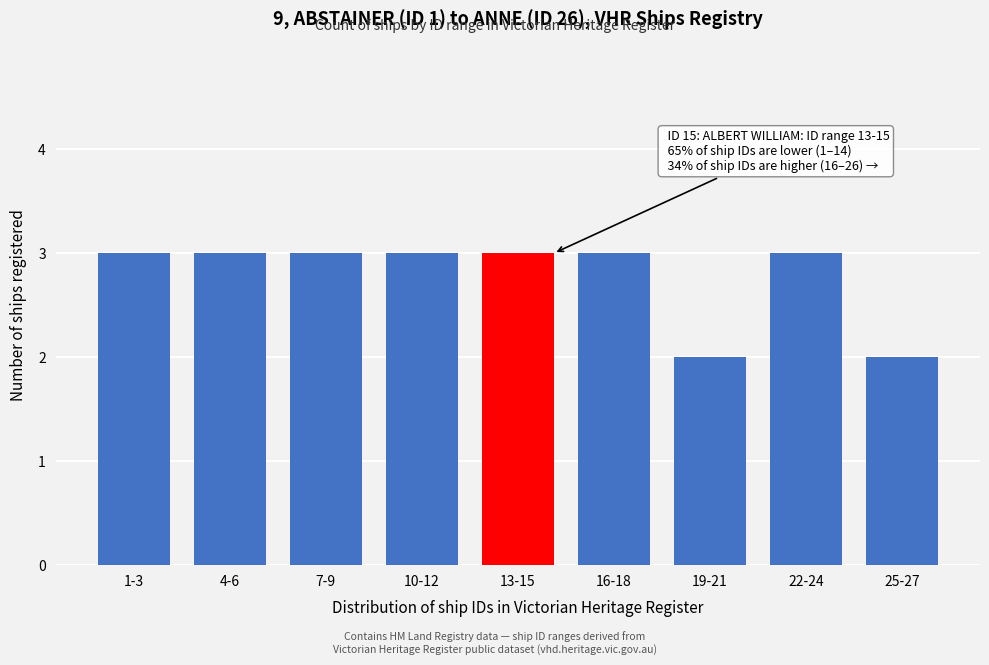

Reading left to right, transcribe all the data shown in this chart.

3	3	3	3	3	3	2	3	2